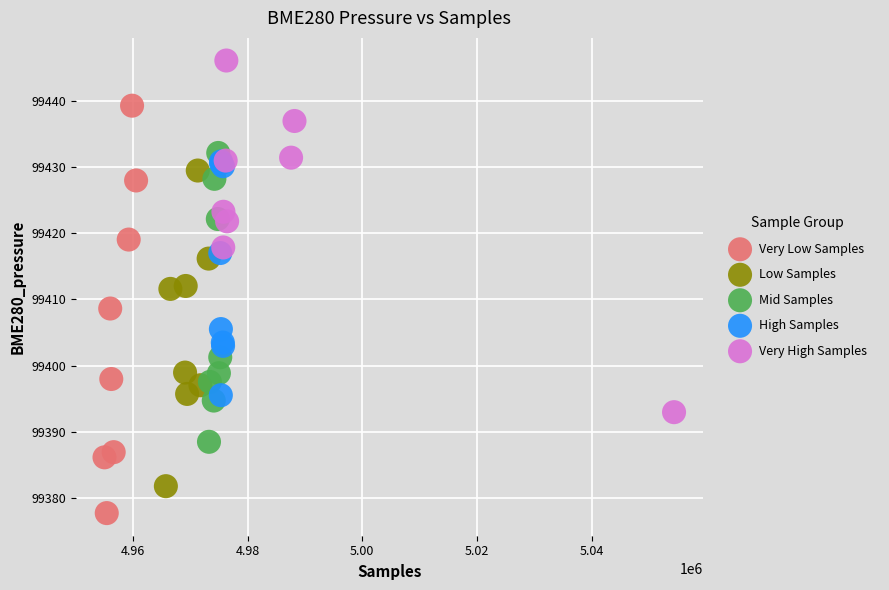

Which series contains the lowest Y value?

Very Low Samples